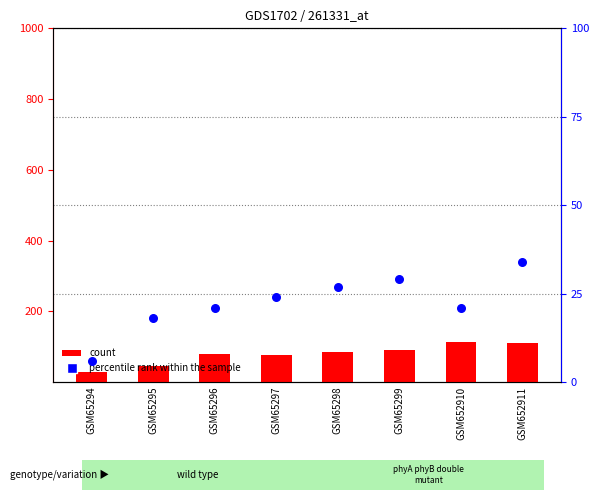

Which series reaches the minimum Y coordinate?

percentile rank within the sample